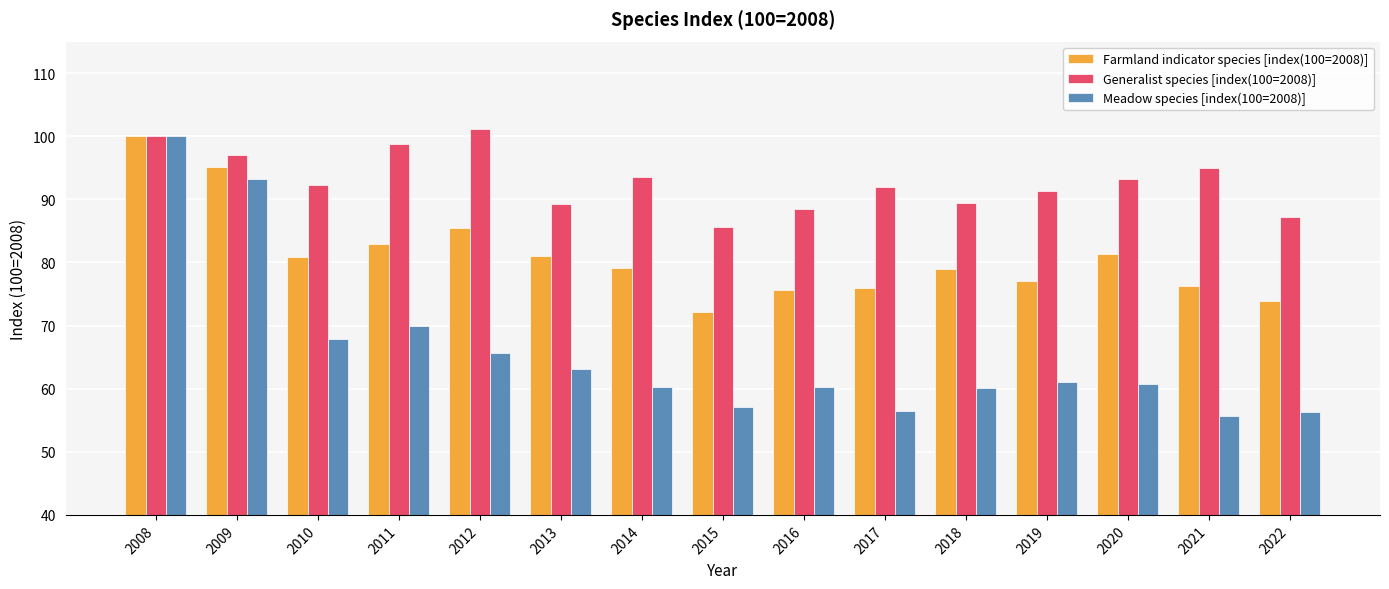

How many bars are there in each group?

3